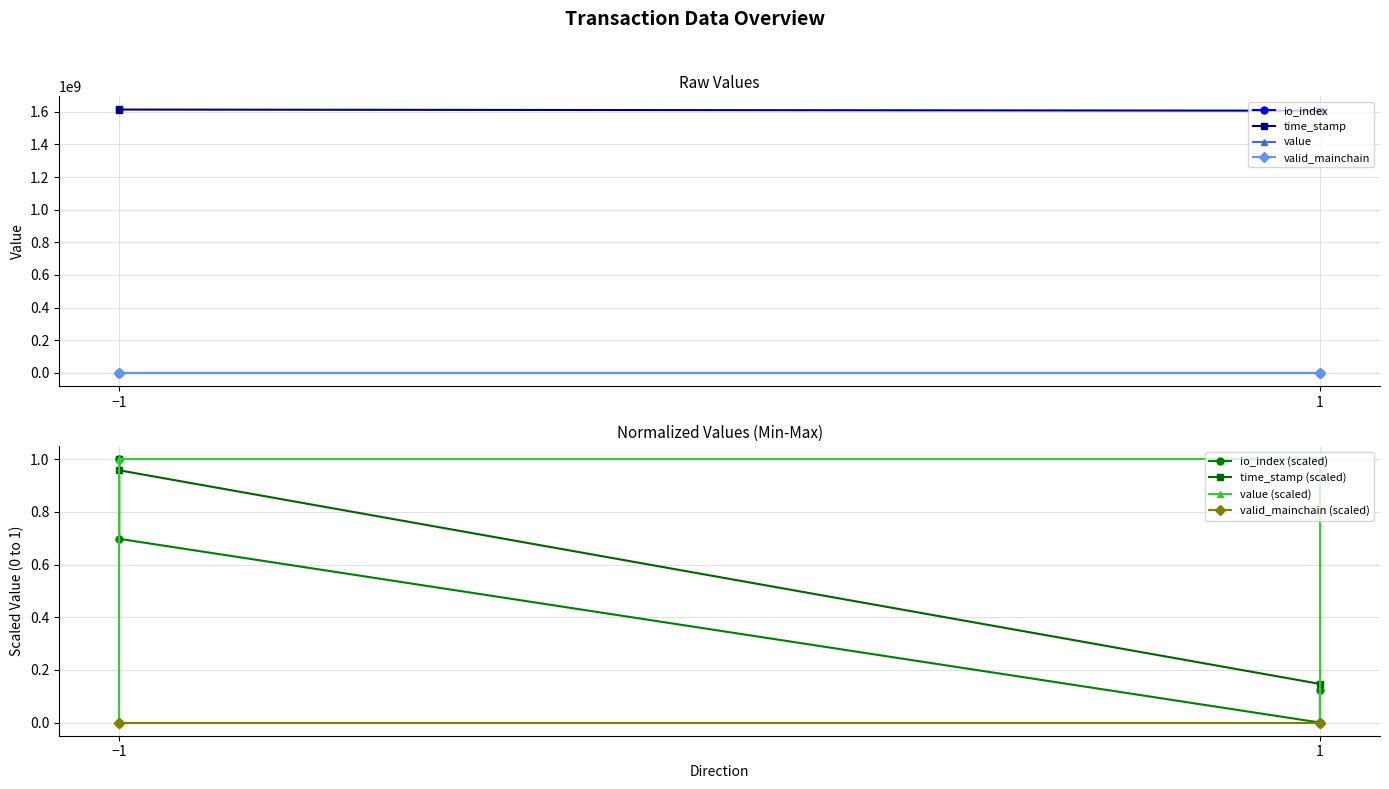

Where is value nearest to the value 8?

-1